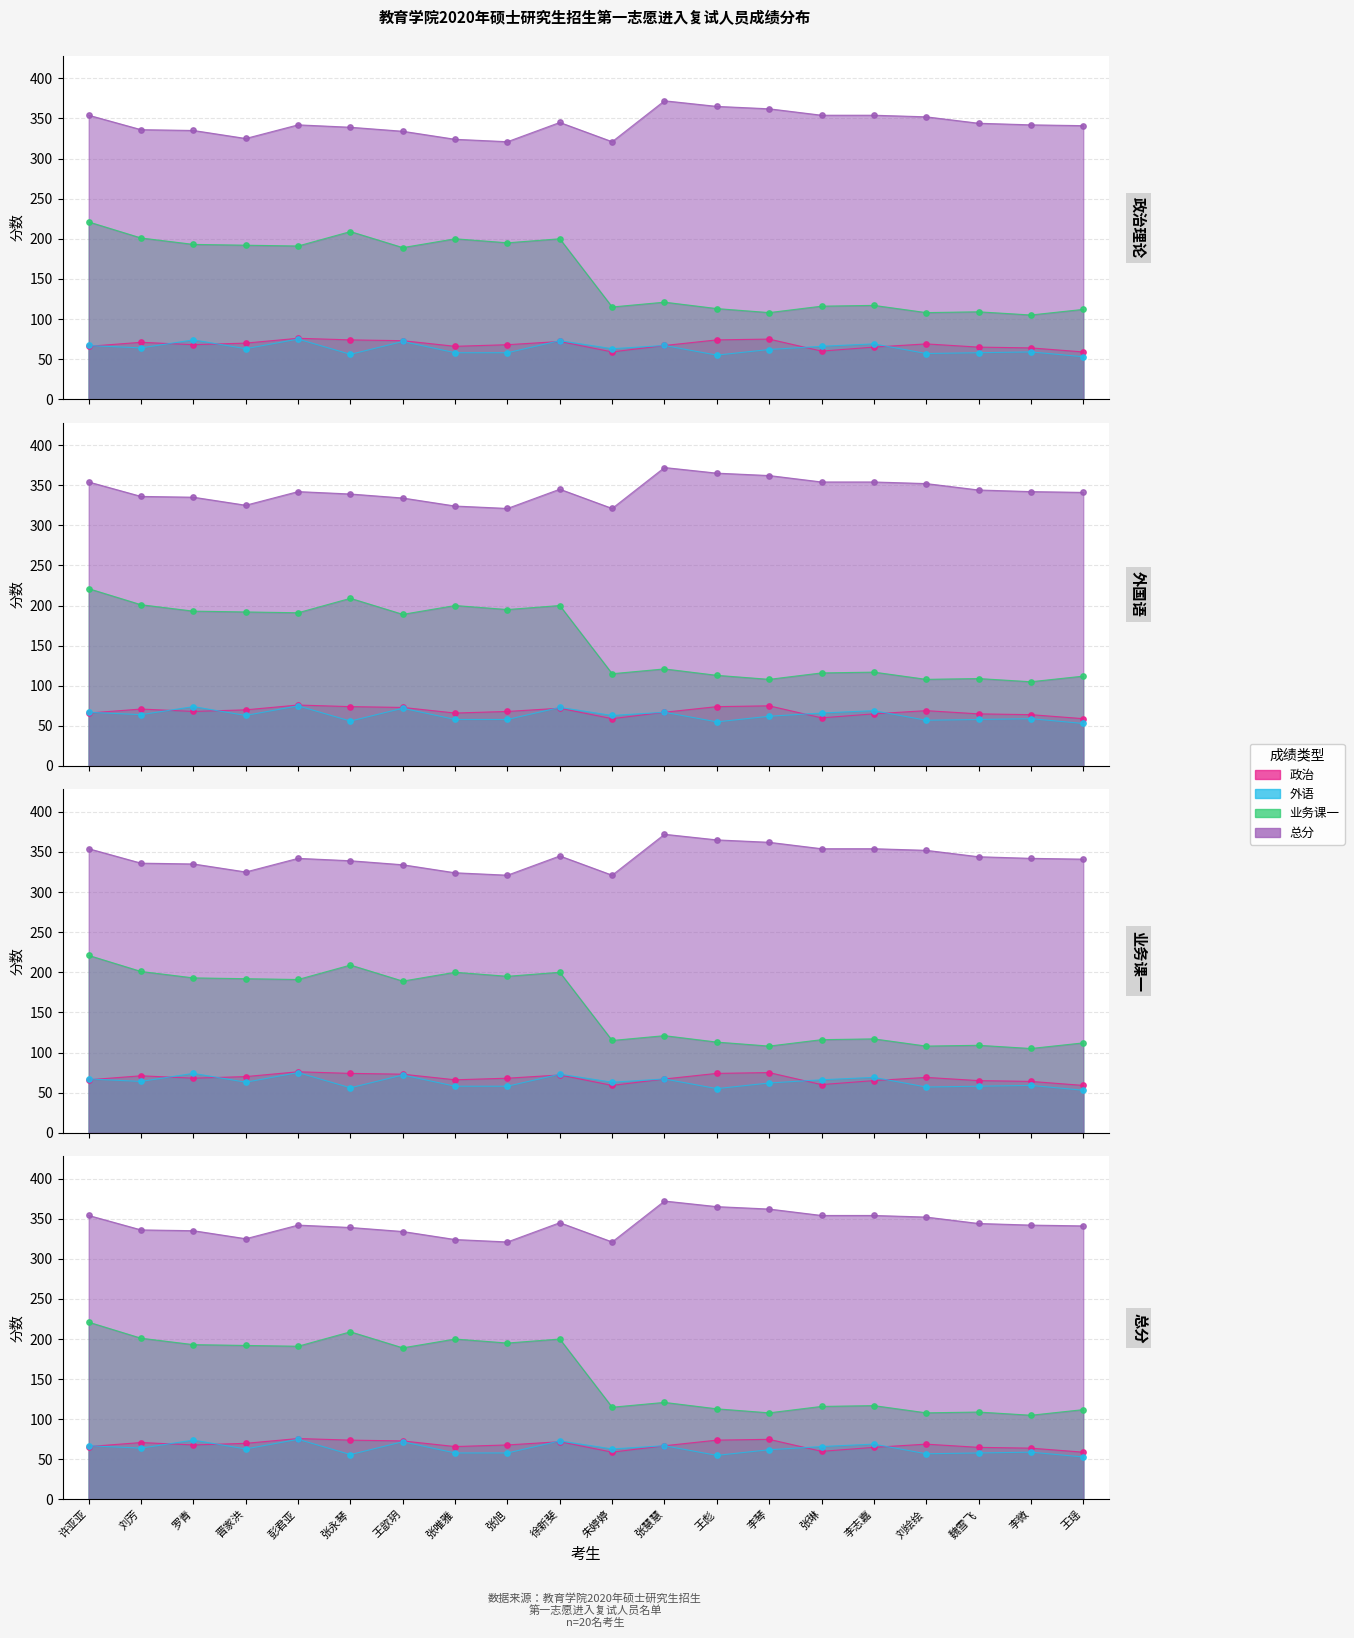

Which series has the largest Y range (max minus min)?

业务课一